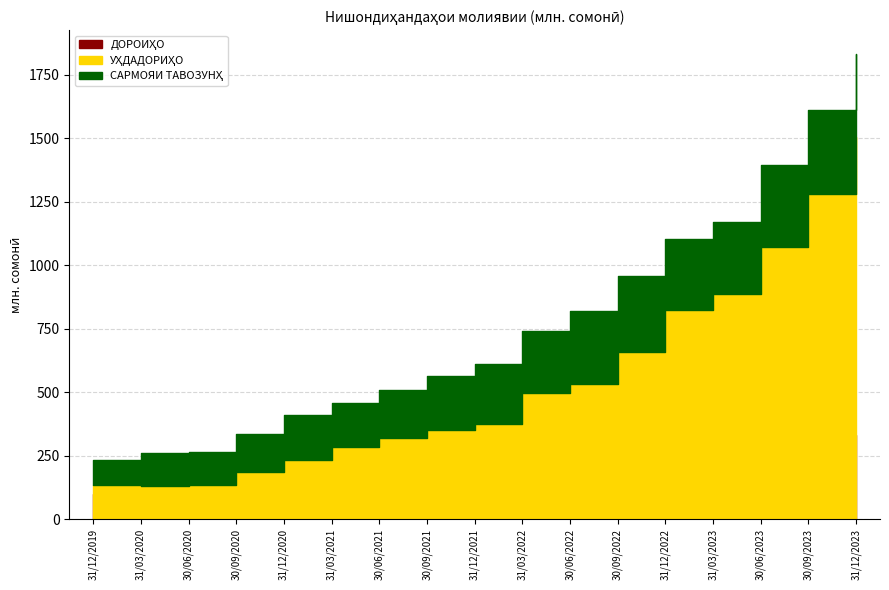

True or false: ДОРОИҲО and УҲДАДОРИҲО cross at least once.

False